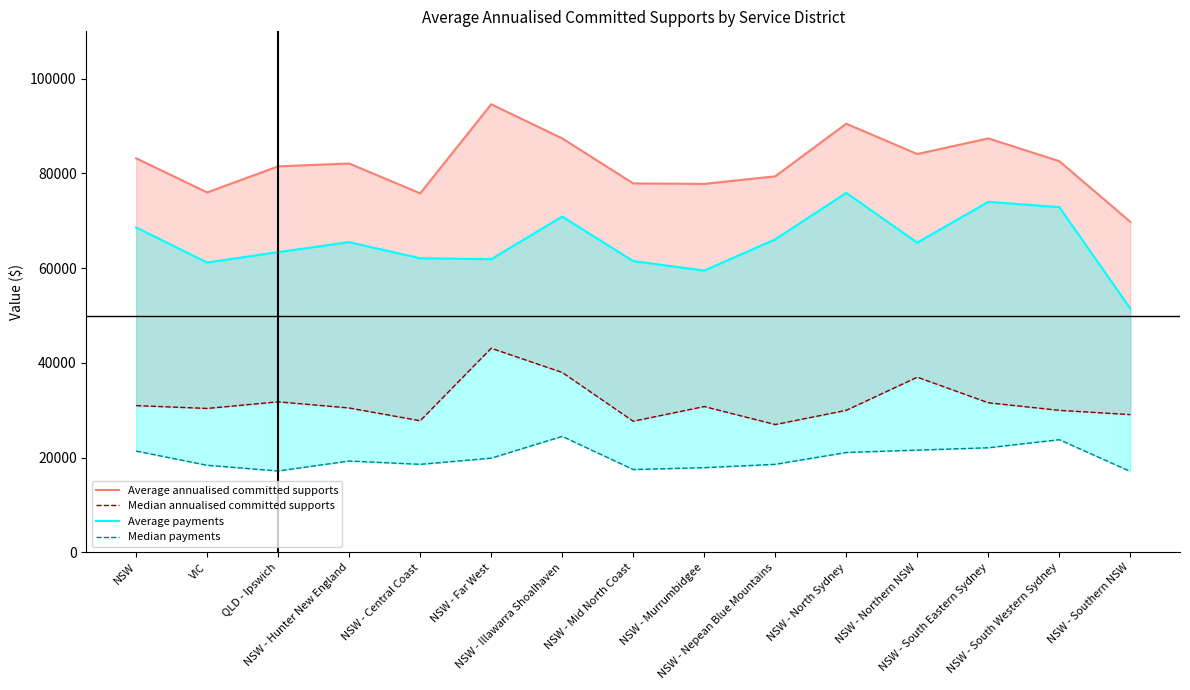

List the series in order of their overall mean, highest first.

Average annualised committed supports, Average payments, Median annualised committed supports, Median payments